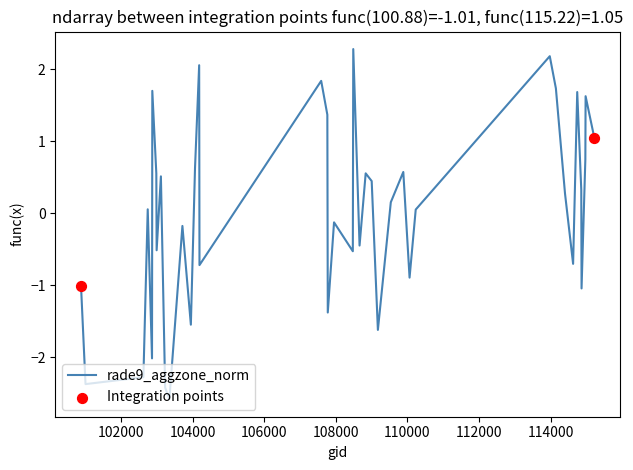

What is the maximum value shown in the chart?

2.3